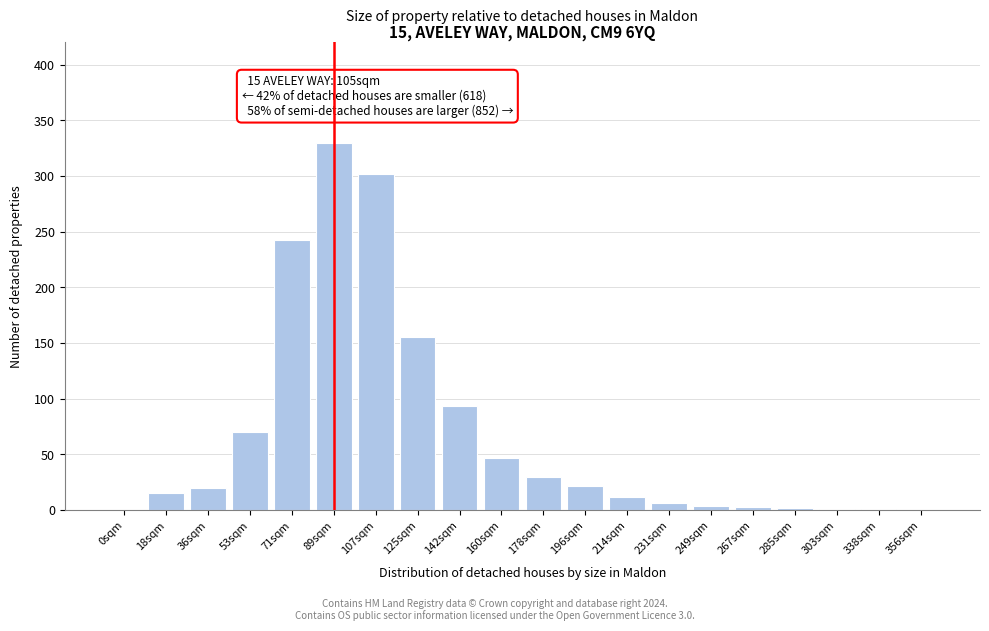

The value at 356sqm is -111. True or false?

False